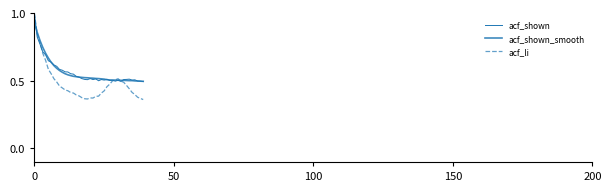

Which series ends up on top after the final intersection of acf_shown and acf_shown_smooth?

acf_shown